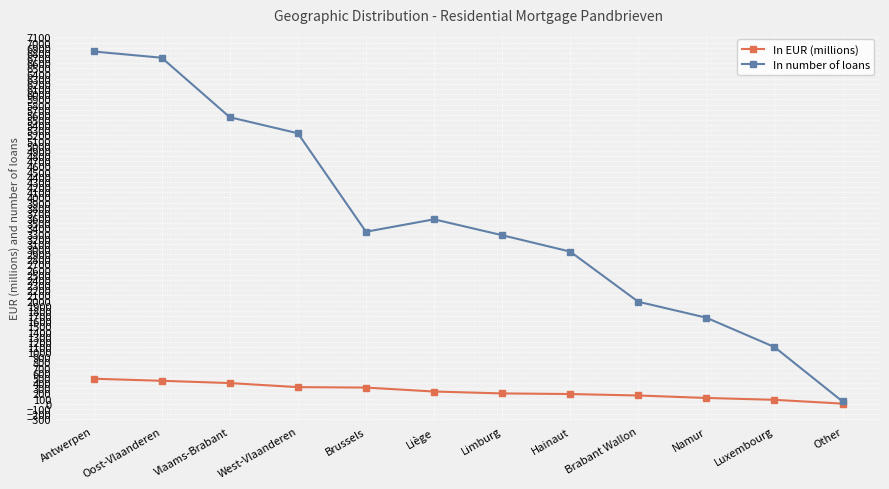

What position from the right is Oost-Vlaanderen?

11